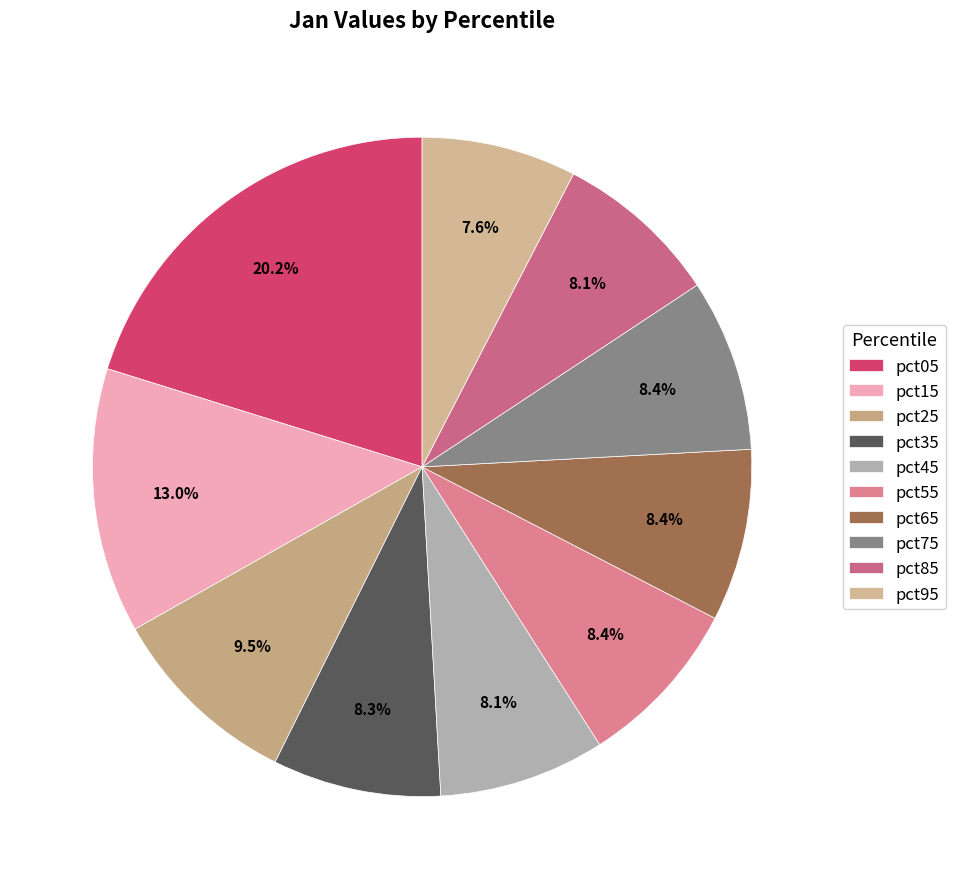

Count the number of slices in the pie.

10